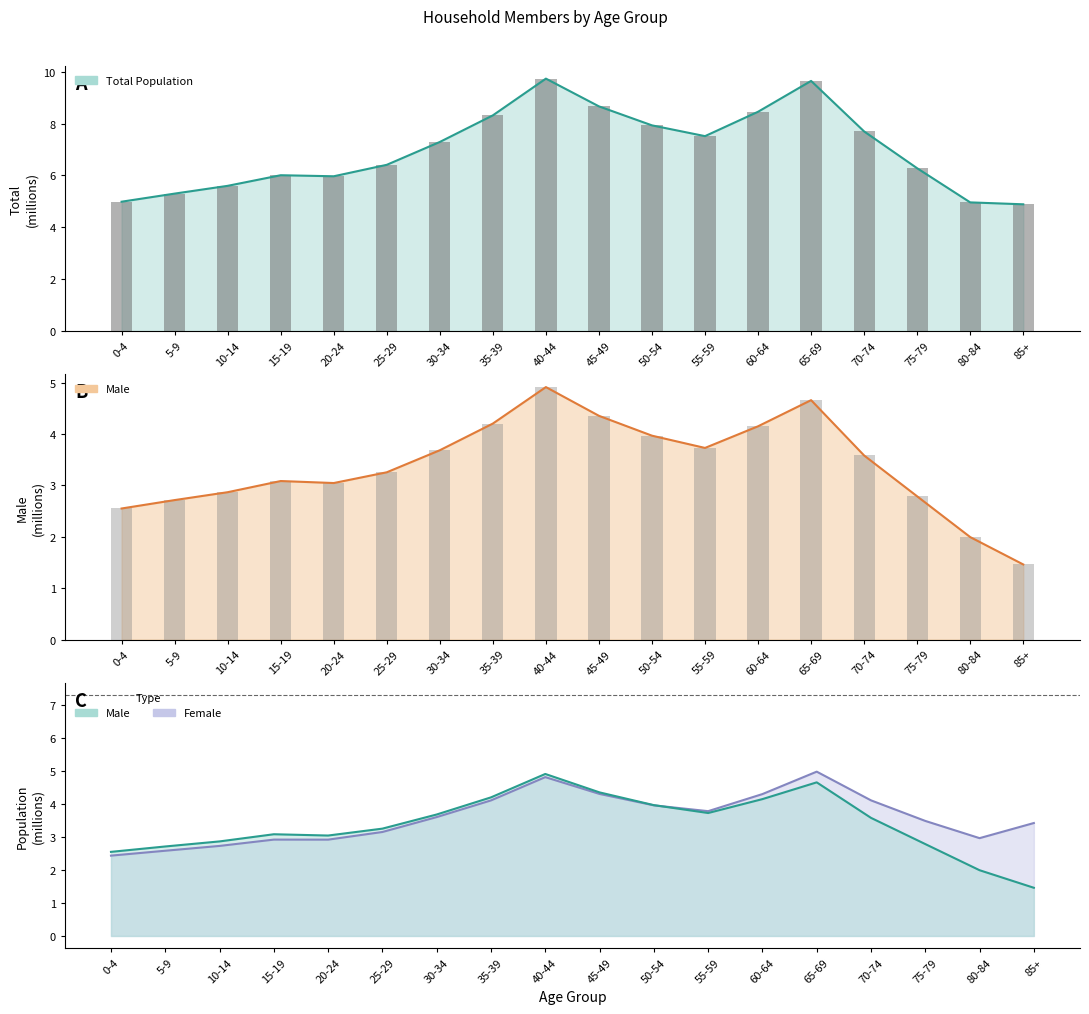

What is the label of the 13th bar from the right?

25-29